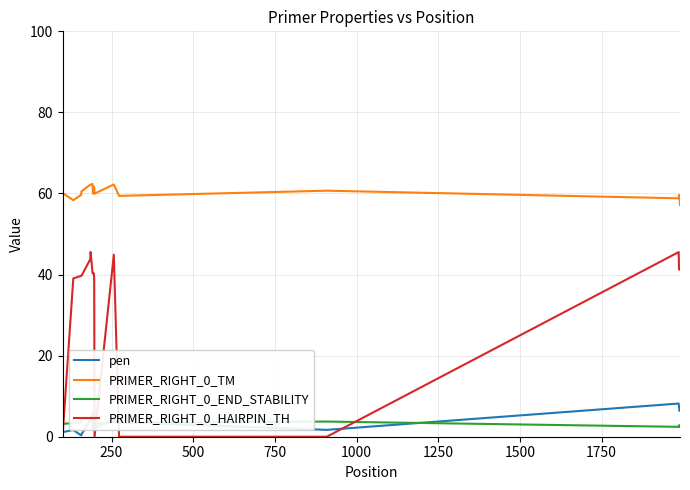

Which series has the widest spread of values?

PRIMER_RIGHT_0_HAIRPIN_TH